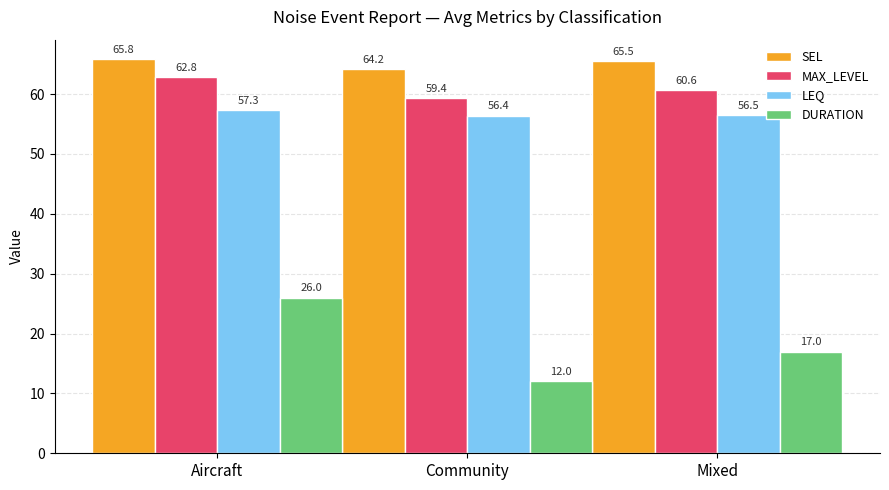

Does the chart contain stacked bars?

No